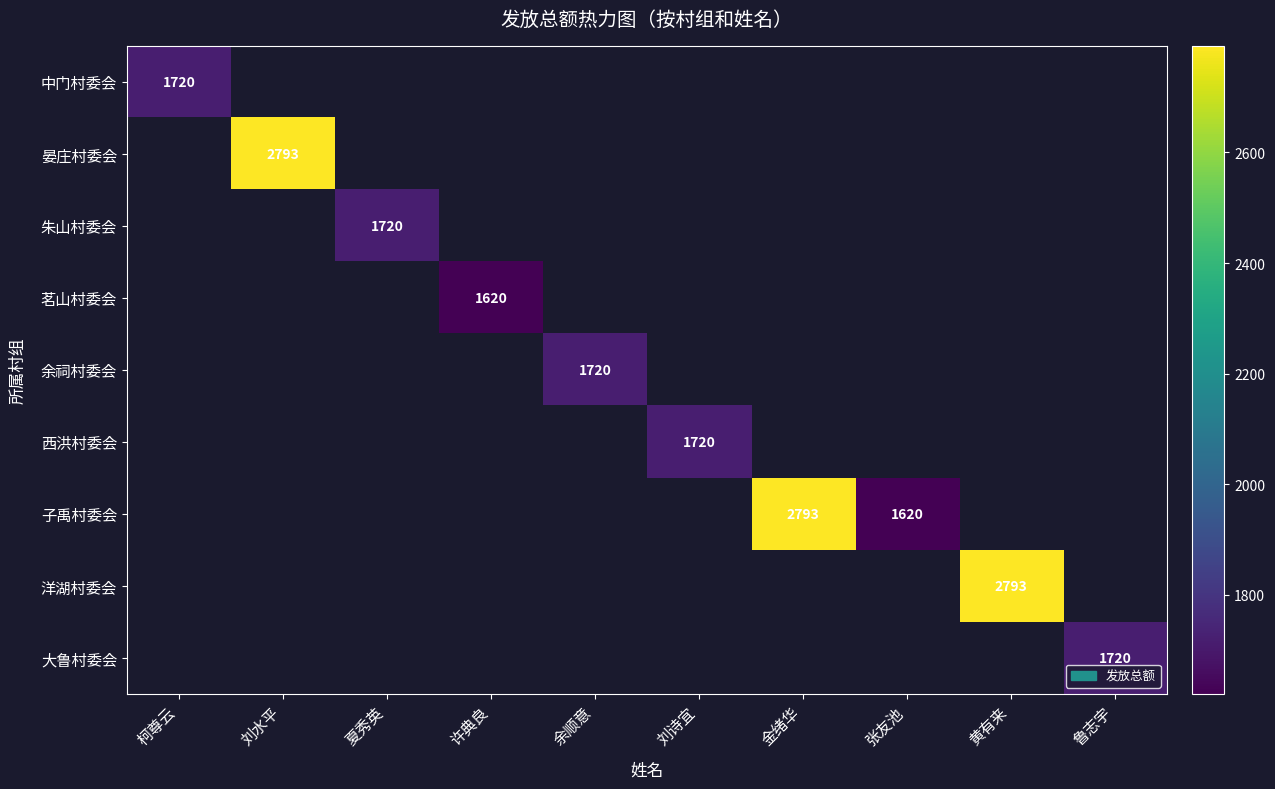

Is the value of 余祠村委会 at 张友池 greater than the value of 洋湖村委会 at 许典良?

No